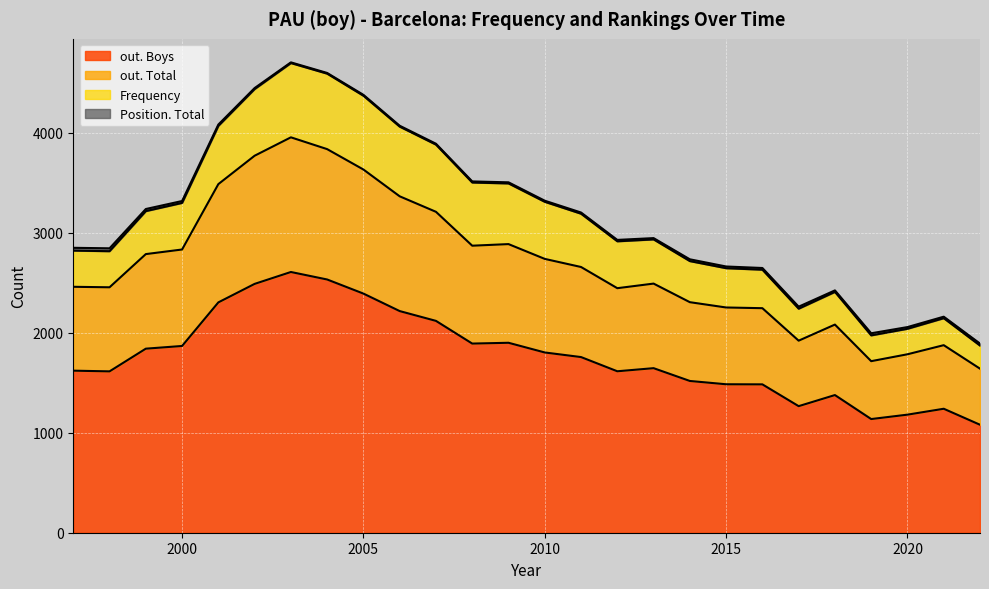

Between 1998 and 2008, which is larger?

2008